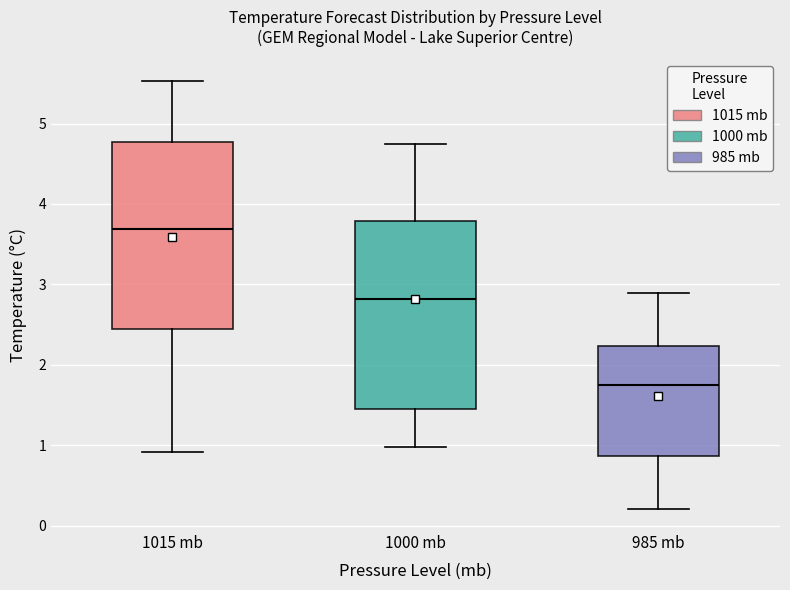

Reading left to right, read every box against the y-axis: the position of its median line, the range the box covers, and the ends of its whiskers. The values are not printed on the chart, so give them approximately, as read against the axis.

1015 mb: median 3.7, box 2.4 to 4.8, whiskers 0.9 to 5.5
1000 mb: median 2.8, box 1.5 to 3.8, whiskers 1.0 to 4.7
985 mb: median 1.8, box 0.9 to 2.2, whiskers 0.2 to 2.9